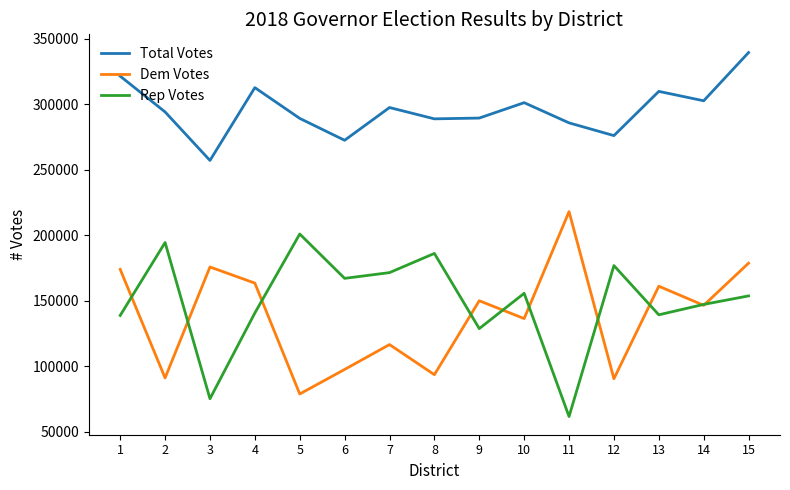

Between which two adjacent categories do Dem Votes and Rep Votes first intersect?

1 and 2